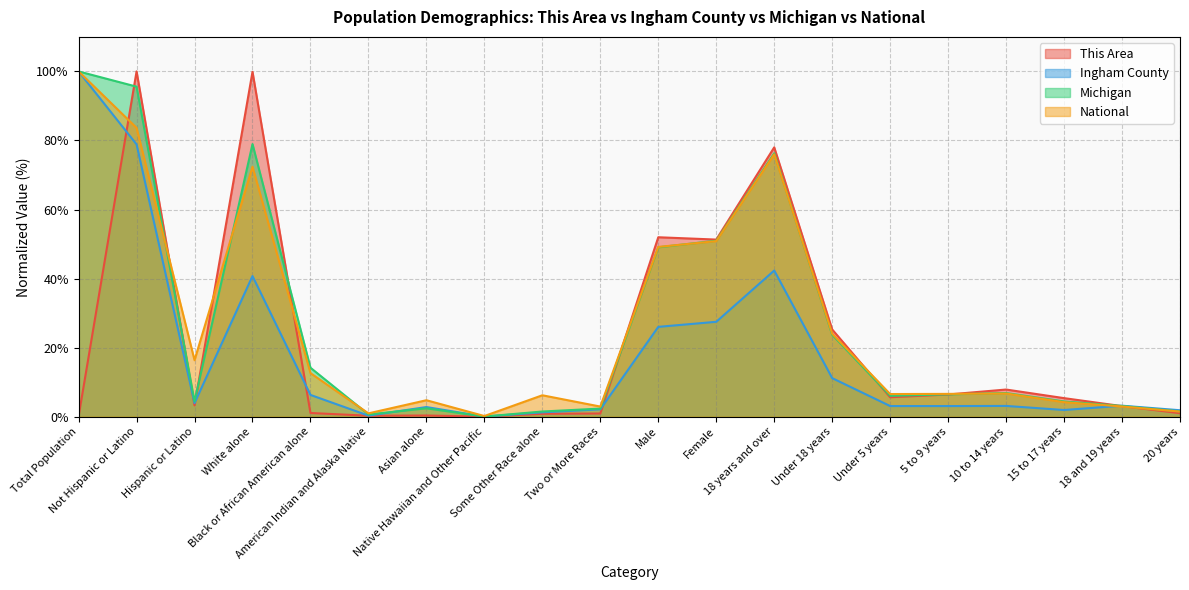

Which series has the widest spread of values?

This Area